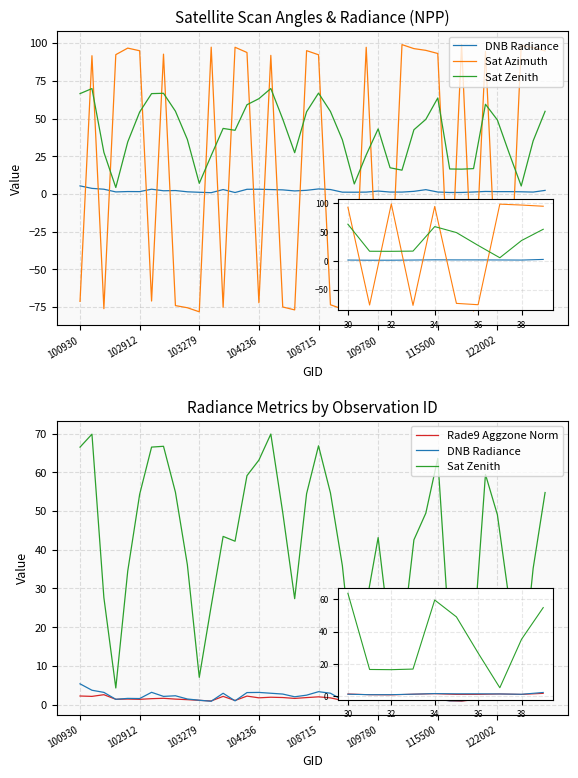

How many times do DNB Radiance and Sat Azimuth cross each other?

23